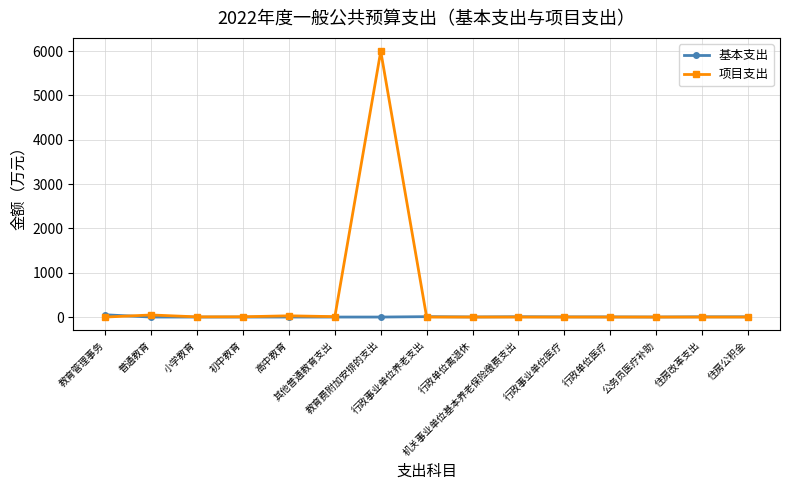

List the series in order of their overall mean, lowest first.

基本支出, 项目支出